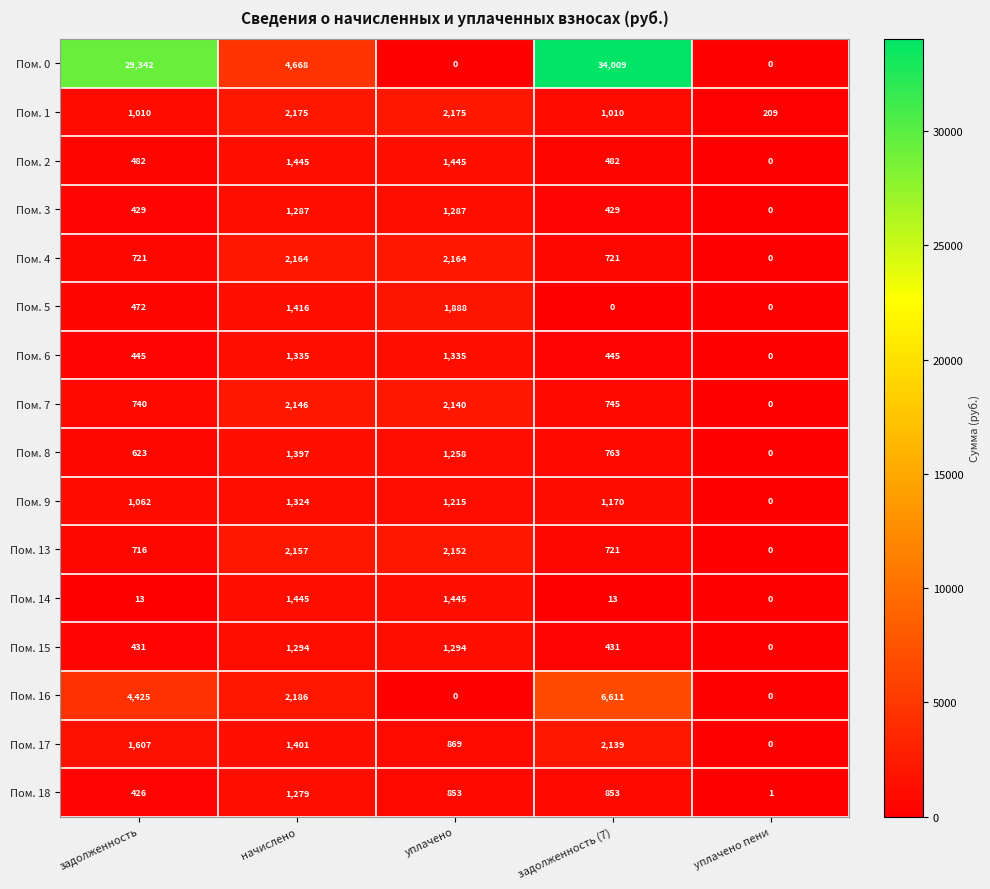

The value of Пом. 9 at уплачено пени is -401. True or false?

False